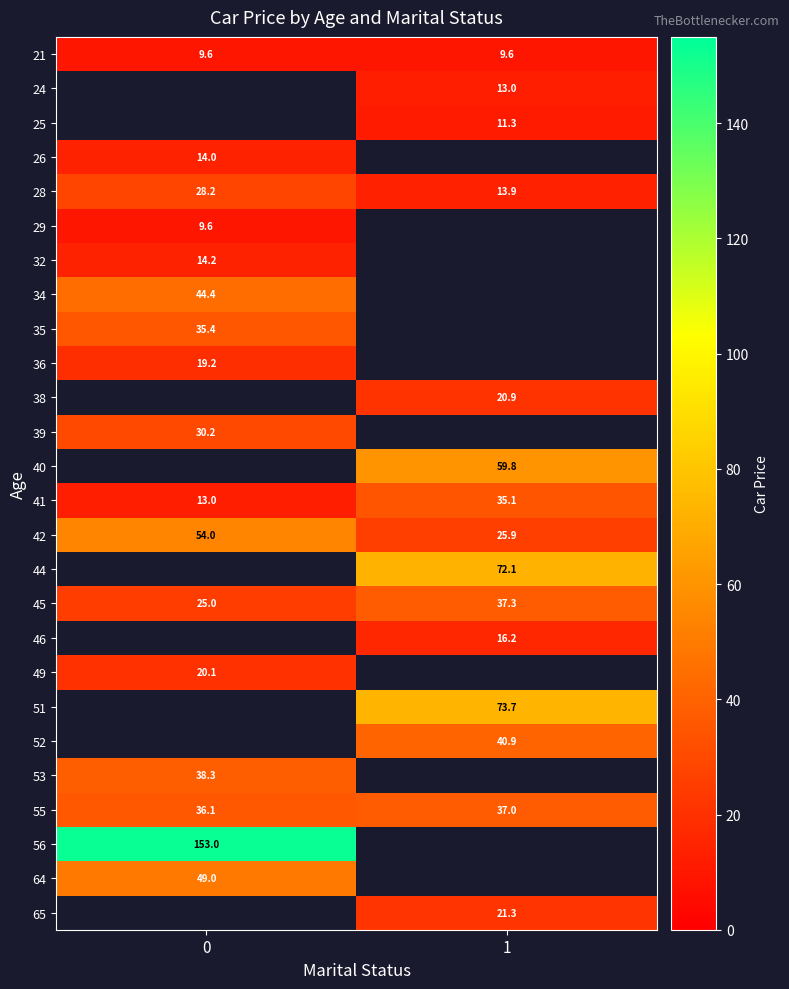

What is the minimum value for 55?

36.1